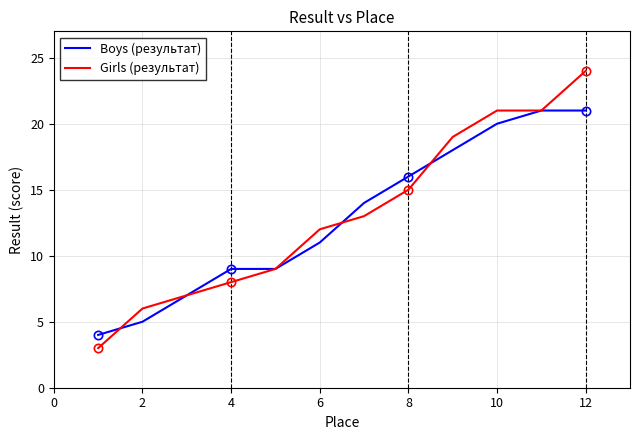

How many values in the Girls (результат) series exceed 13?

5